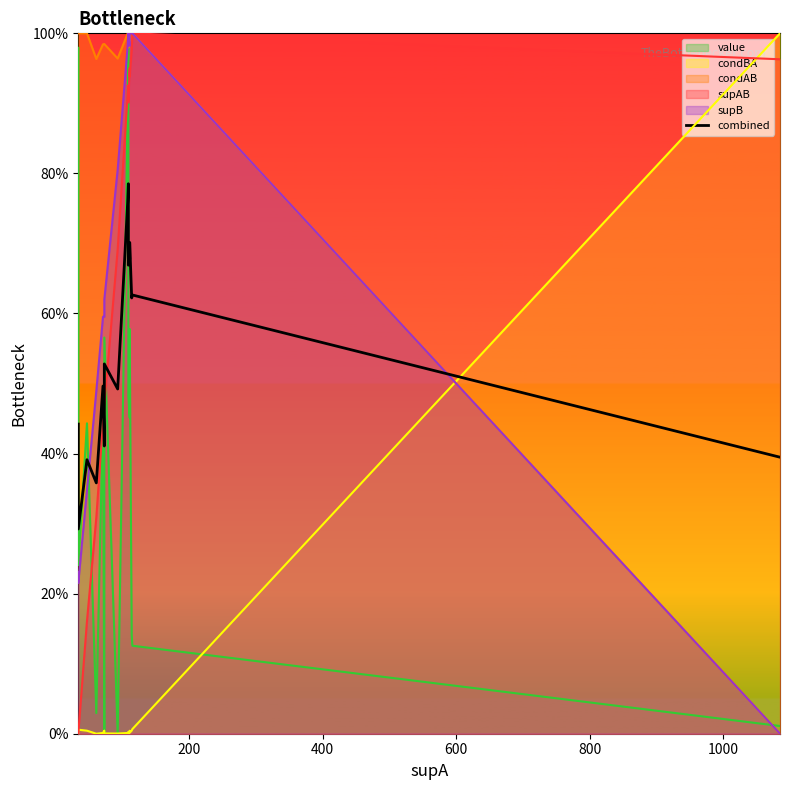

True or false: the data shows 0.7 at 1000.

False